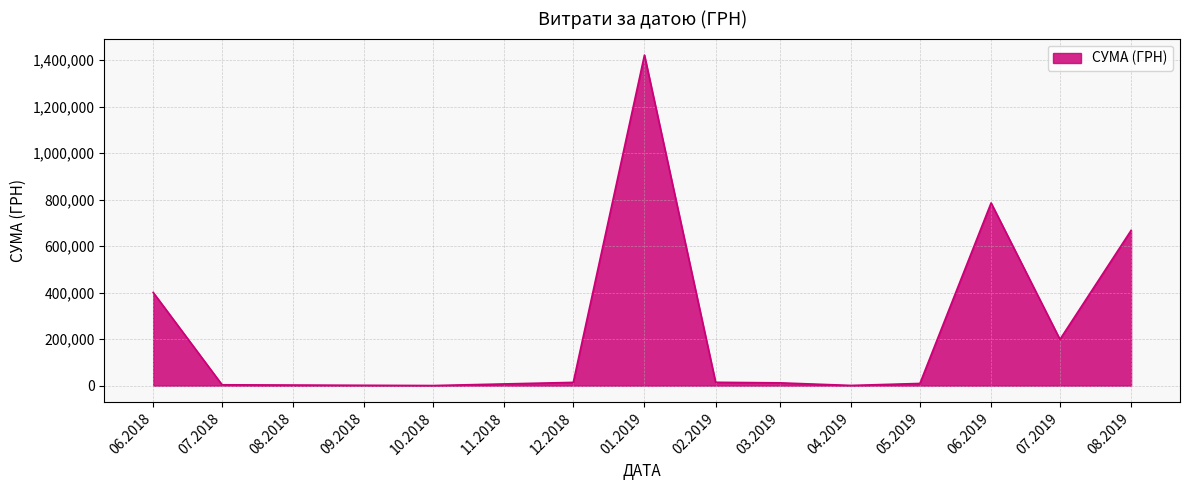

What is the difference between the maximum and minimum values?

1421737.9